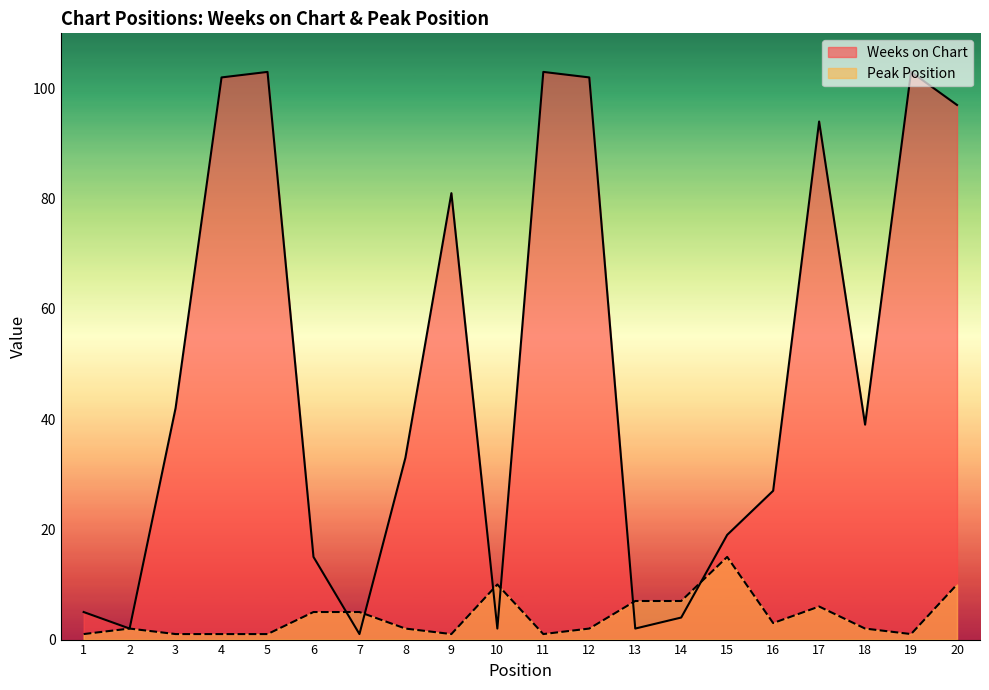

Which series has the largest range (max minus min)?

Weeks on Chart